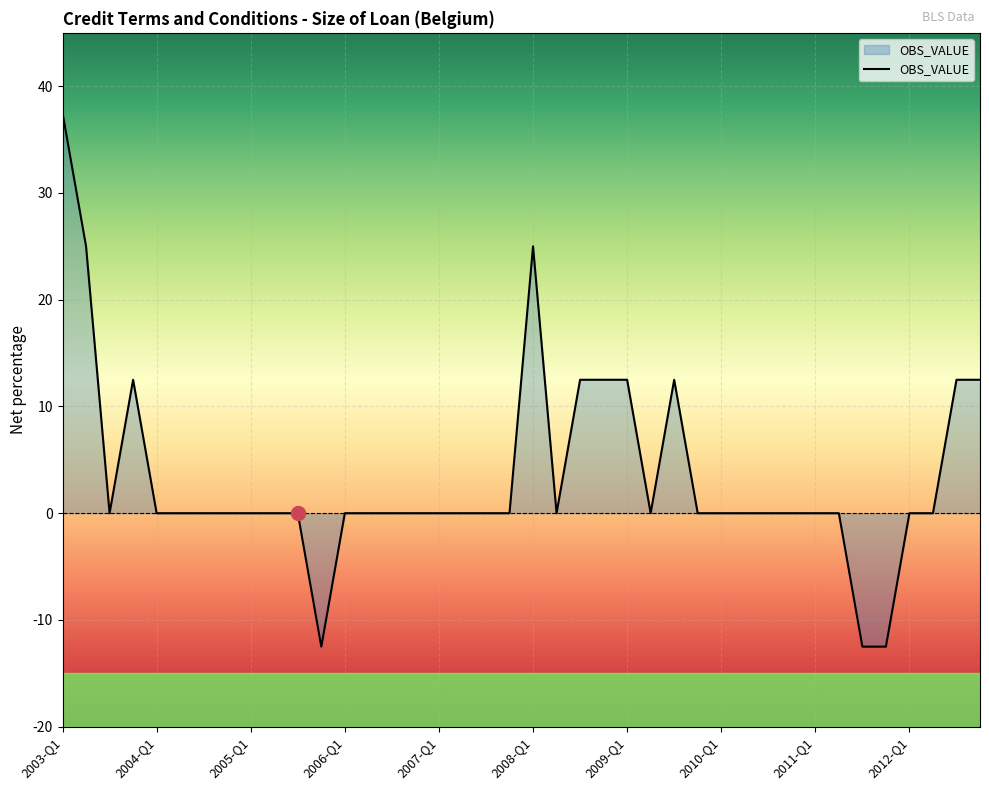

How many lines are shown in the chart?

1